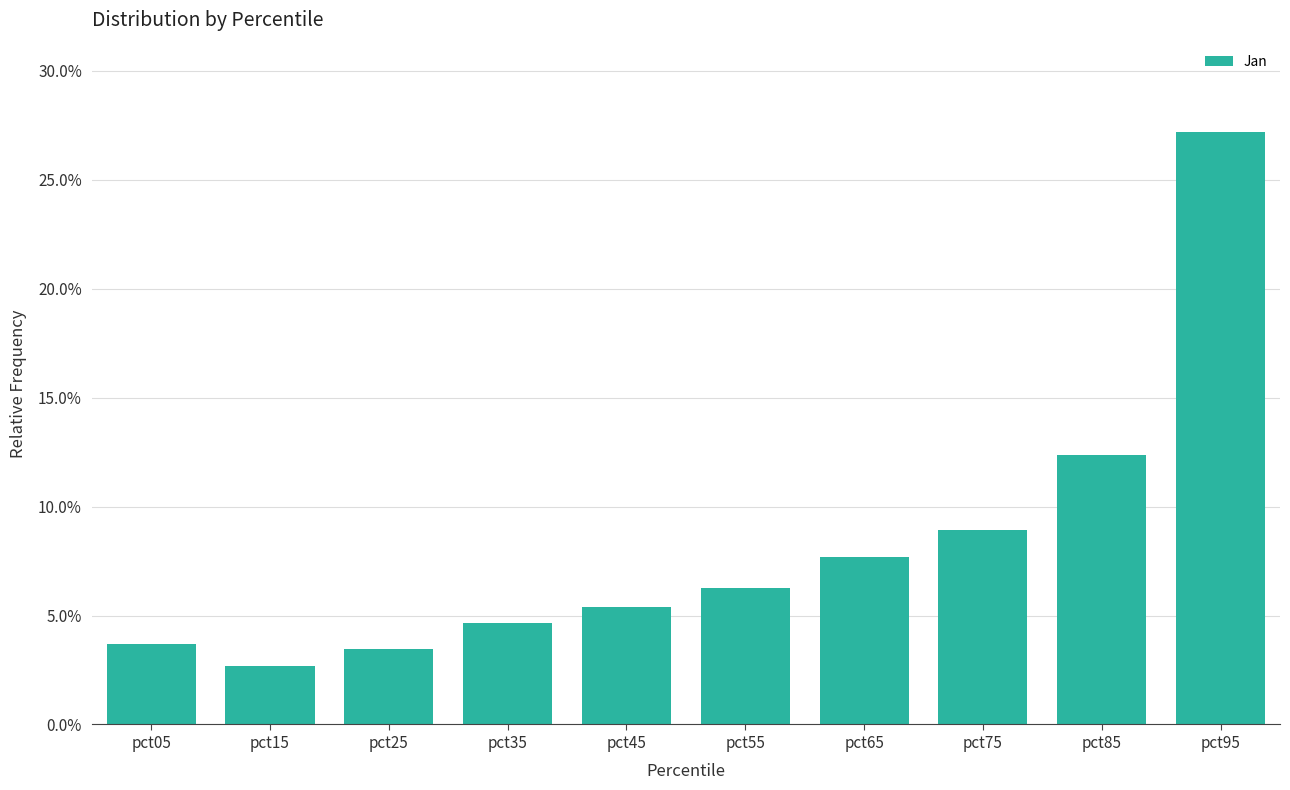

Are the bars horizontal?

No